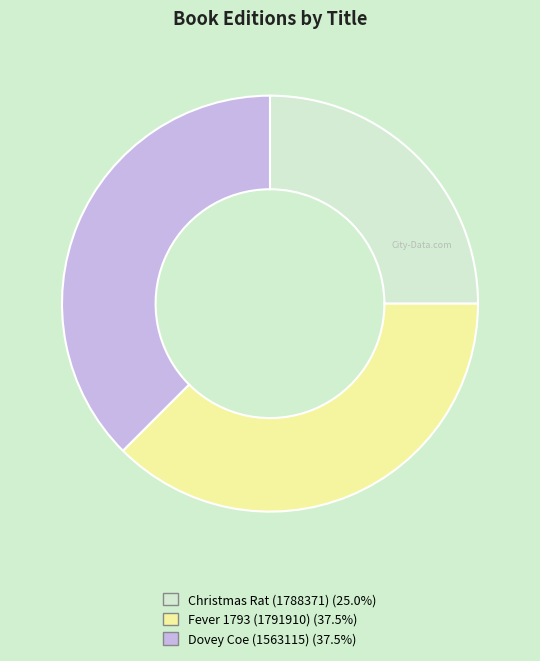

Does Dovey Coe (1563115) represent more than half of the total?

No